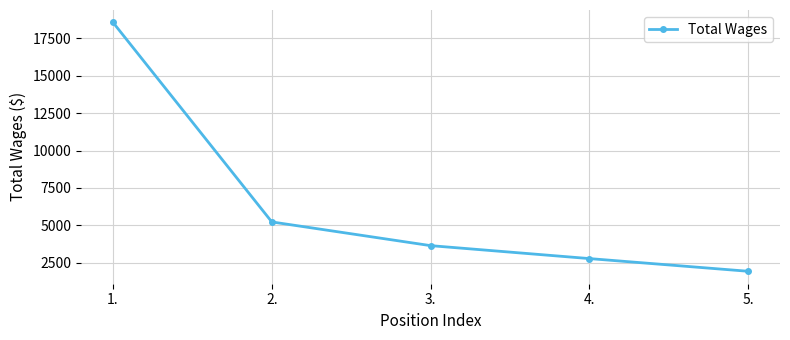

What position from the right is 3.?

3